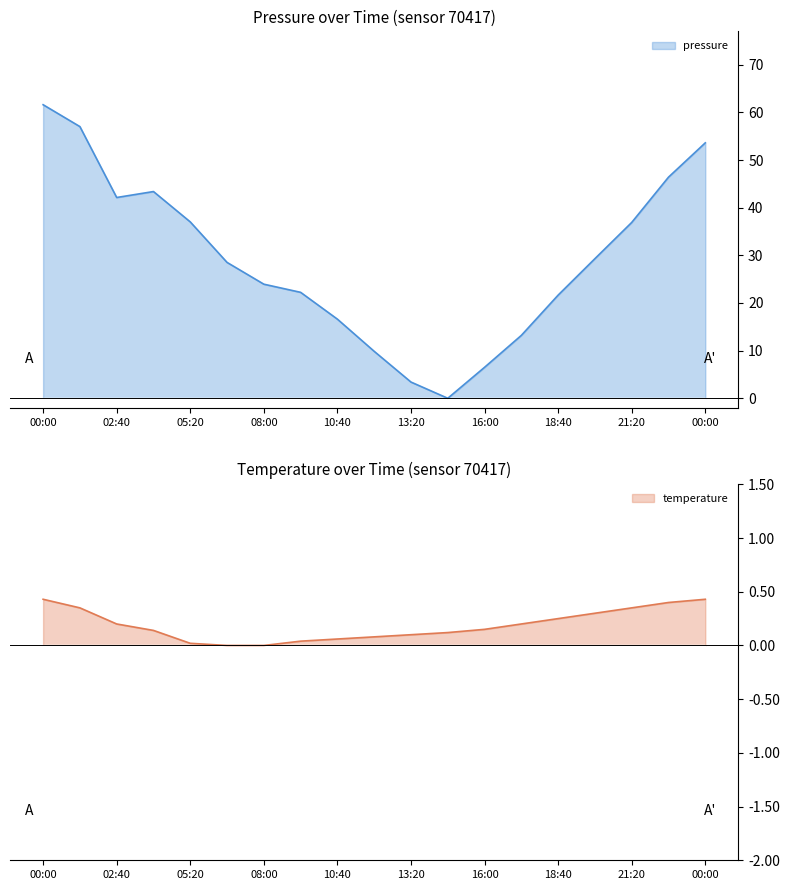

What is the spread (max minus min) of values at 00:00?

61.2